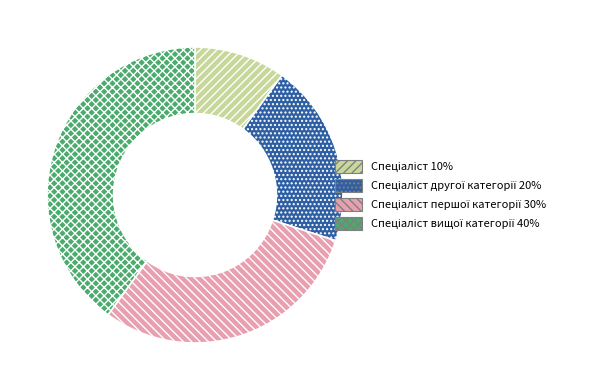

Does any single category account for the majority?

No